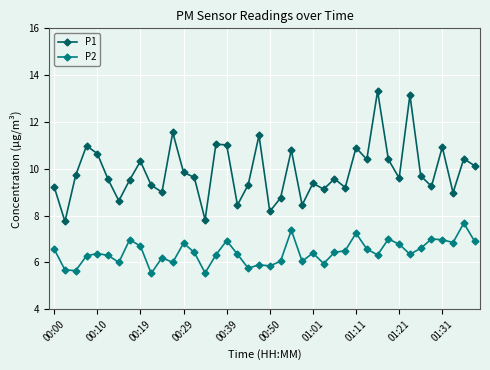

True or false: P2 and P1 intersect in this chart.

False